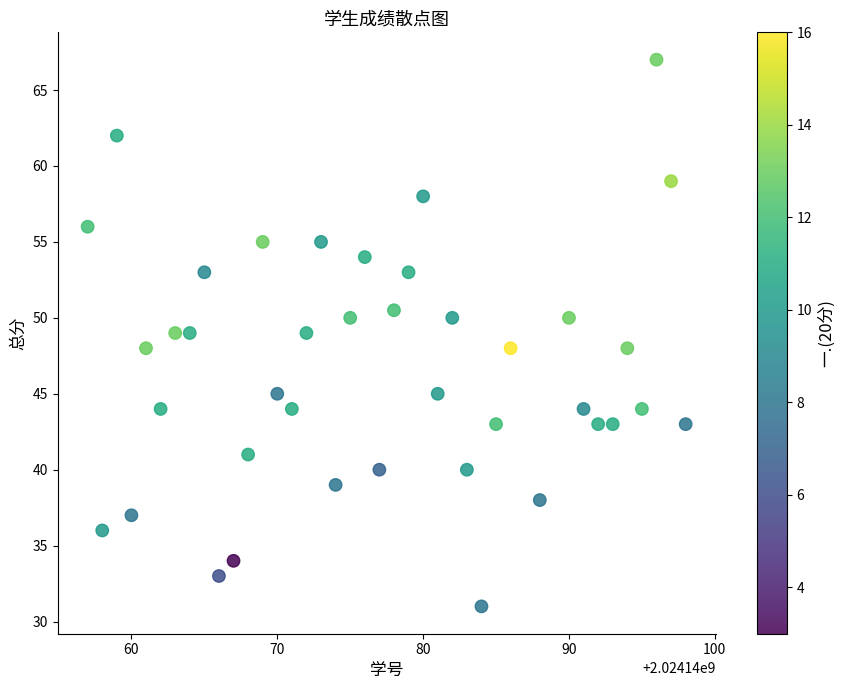

What is the range of Y values (max minus min)?

36.0